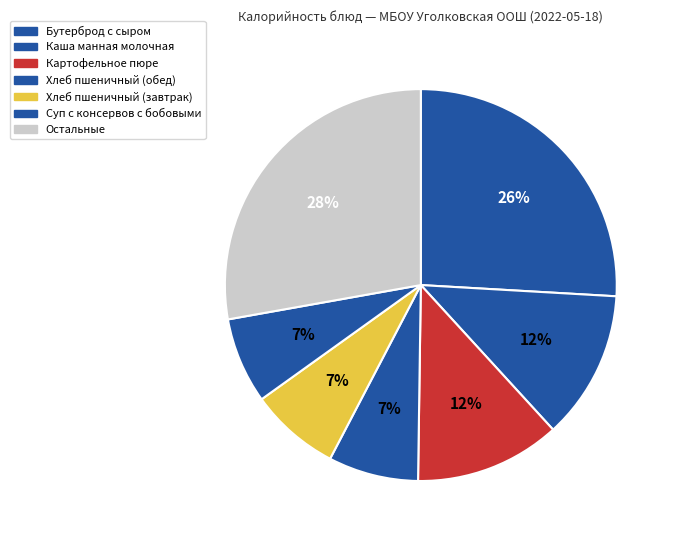

How many segments does this pie chart have?

7